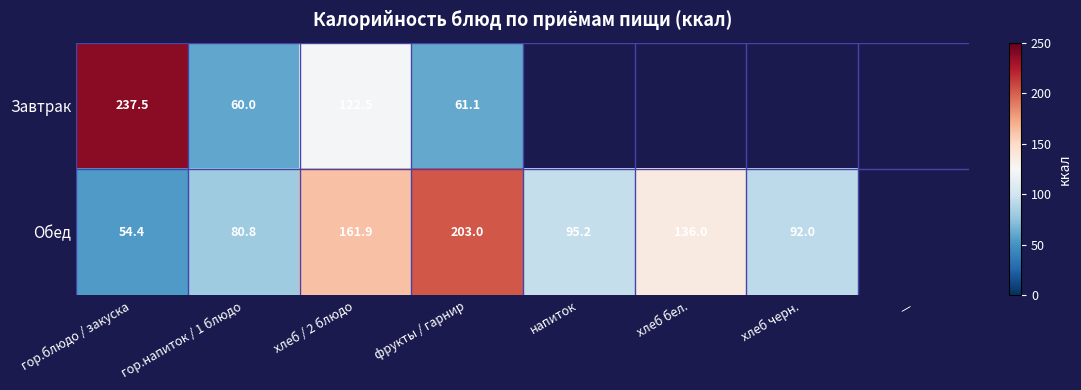

The value of Обед at фрукты / гарнир is 103.7. True or false?

False